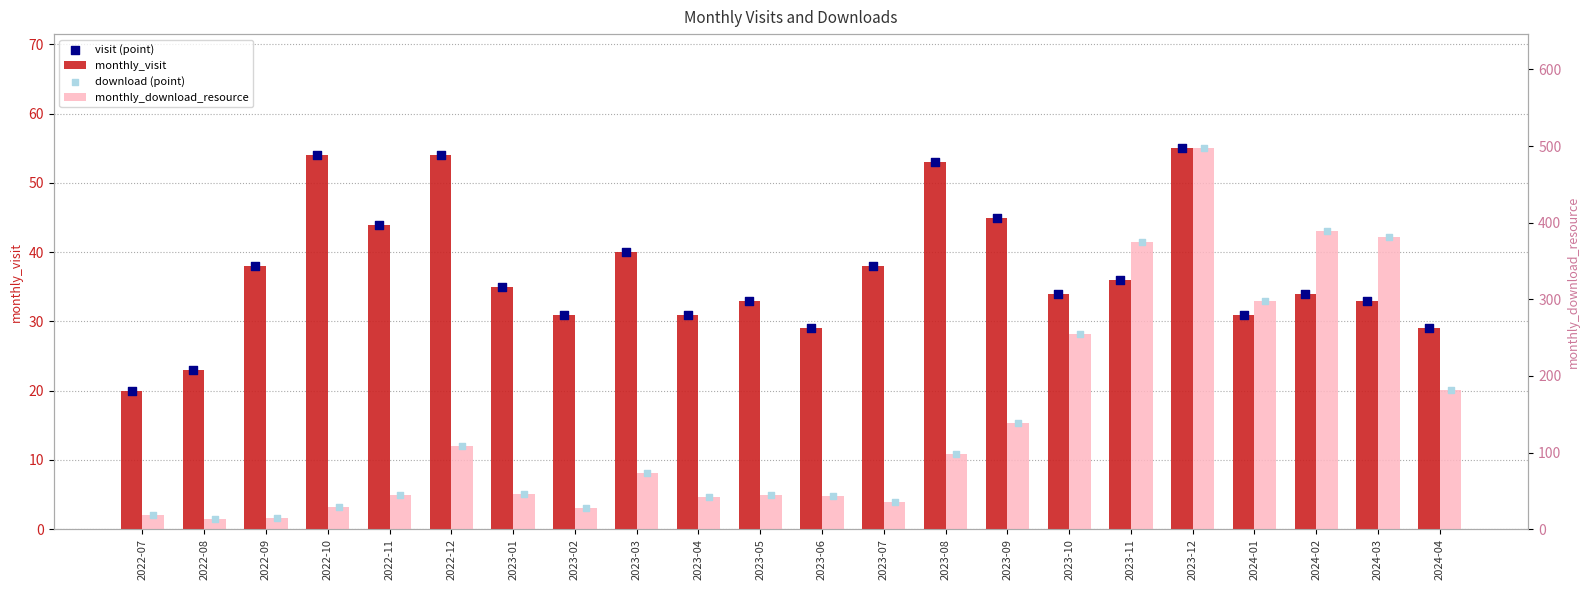

What is the total value across all series at 2022-12?

324